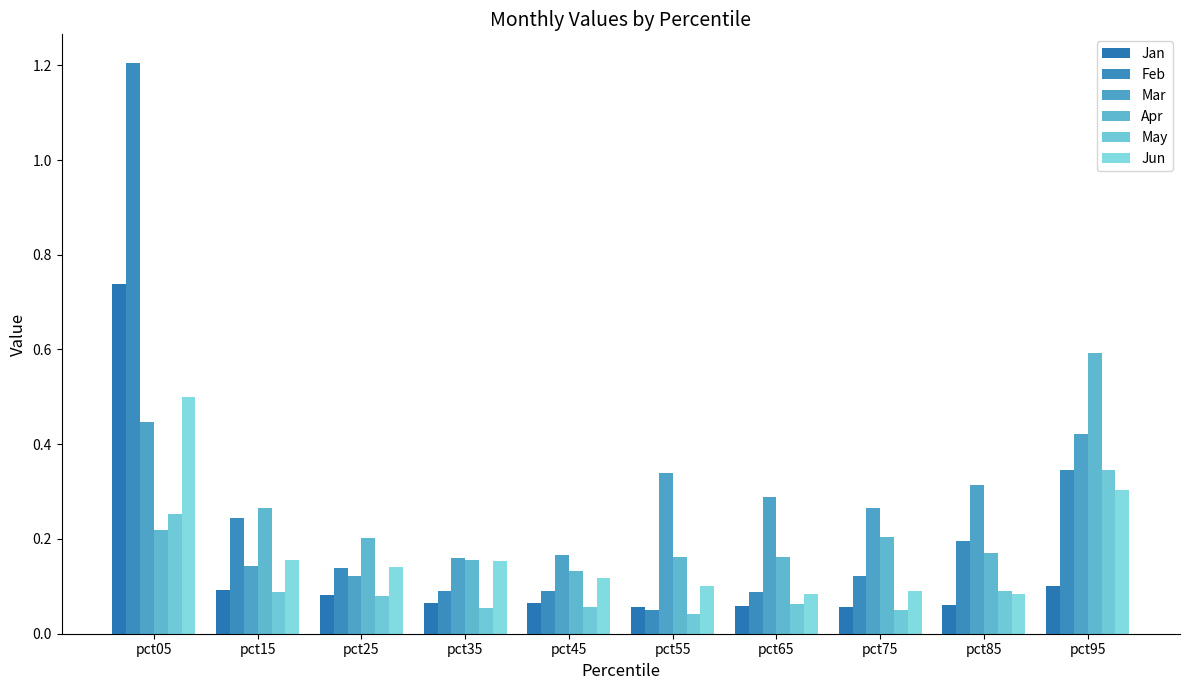

Reading left to right, list all the values displayed in this chart.

Jan: 0.7	0.1	0.1	0.1	0.1	0.1	0.1	0.1	0.1	0.1
Feb: 1.2	0.2	0.1	0.1	0.1	0.1	0.1	0.1	0.2	0.3
Mar: 0.4	0.1	0.1	0.2	0.2	0.3	0.3	0.3	0.3	0.4
Apr: 0.2	0.3	0.2	0.2	0.1	0.2	0.2	0.2	0.2	0.6
May: 0.3	0.1	0.1	0.1	0.1	0.0	0.1	0.0	0.1	0.3
Jun: 0.5	0.2	0.1	0.2	0.1	0.1	0.1	0.1	0.1	0.3